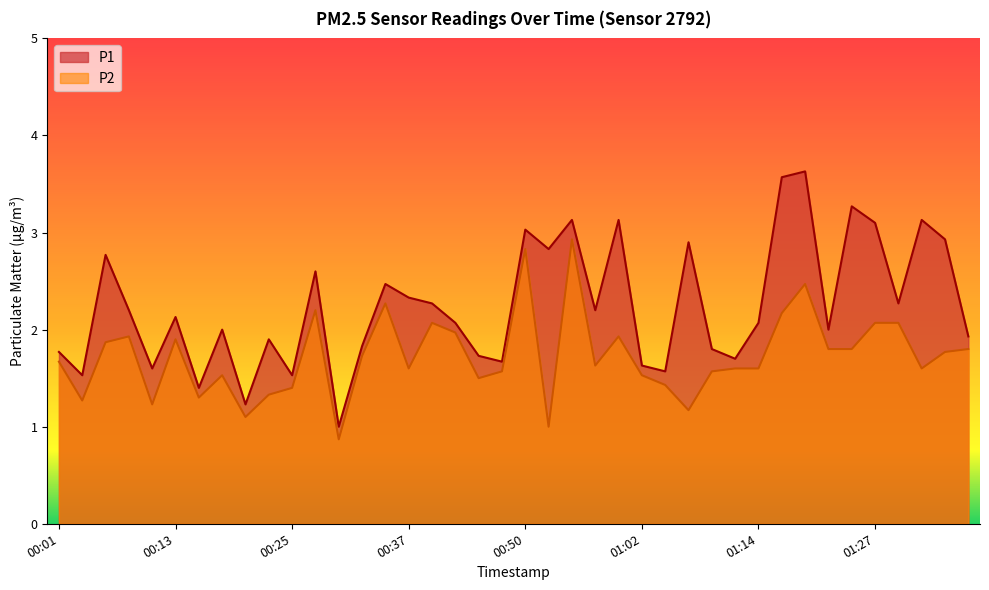

What is the minimum value for P2?

0.9